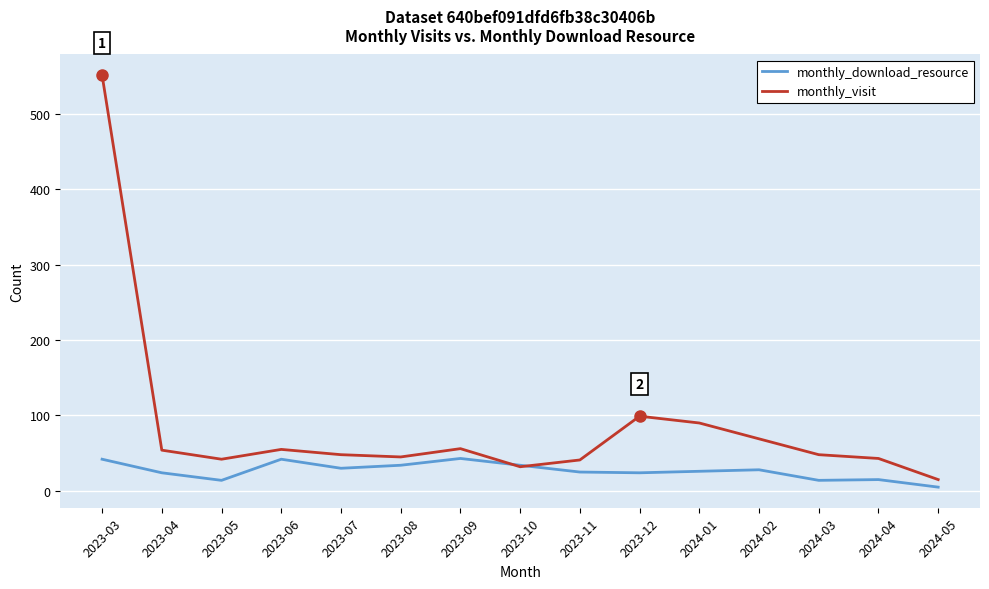

How many times do monthly_visit and monthly_download_resource cross each other?

2